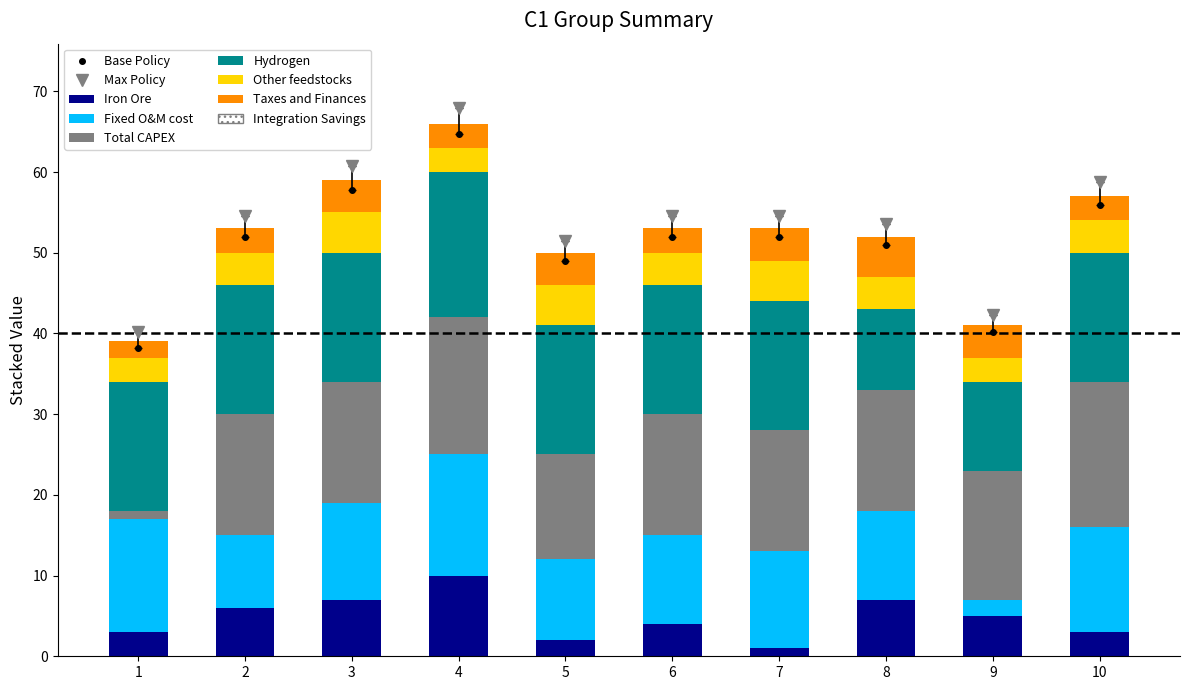

What is the sum of the Other feedstocks values at 6 and 4?

7